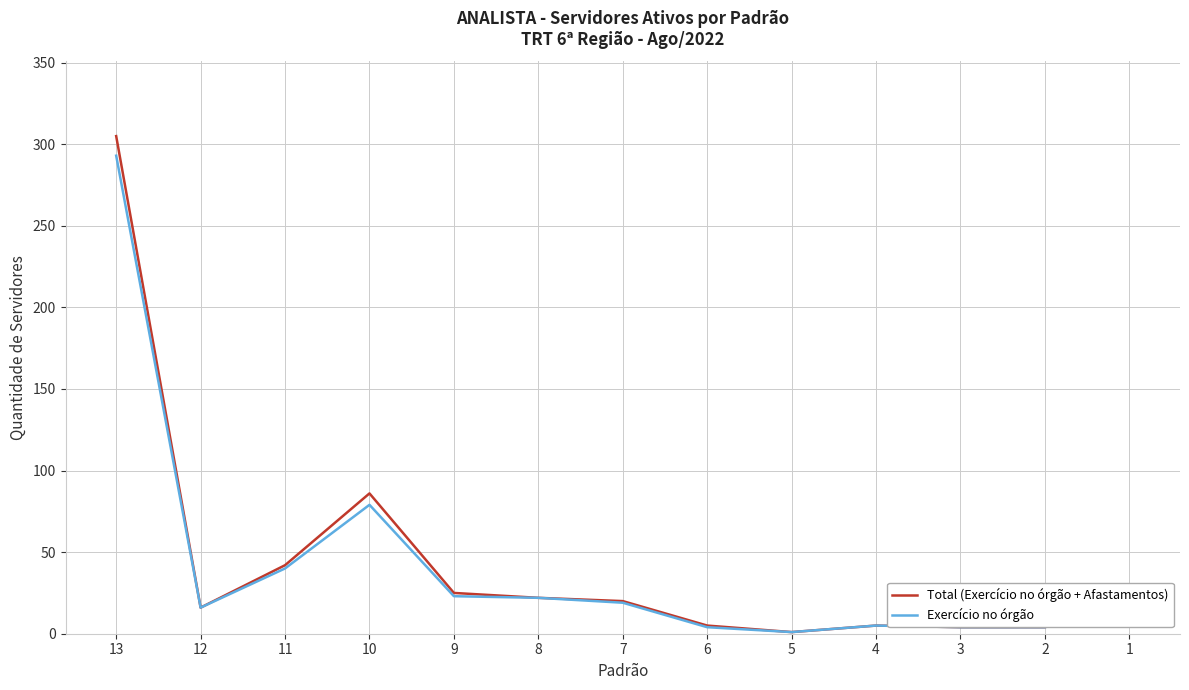

At which category is the sum across all series the highest?

13